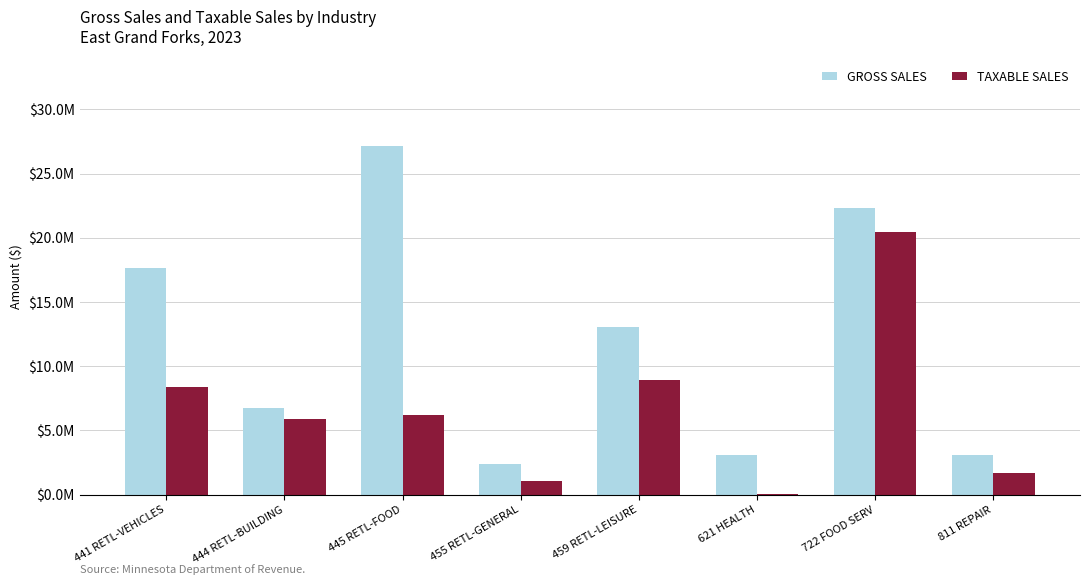

What are all the series names shown in the legend?

GROSS SALES, TAXABLE SALES